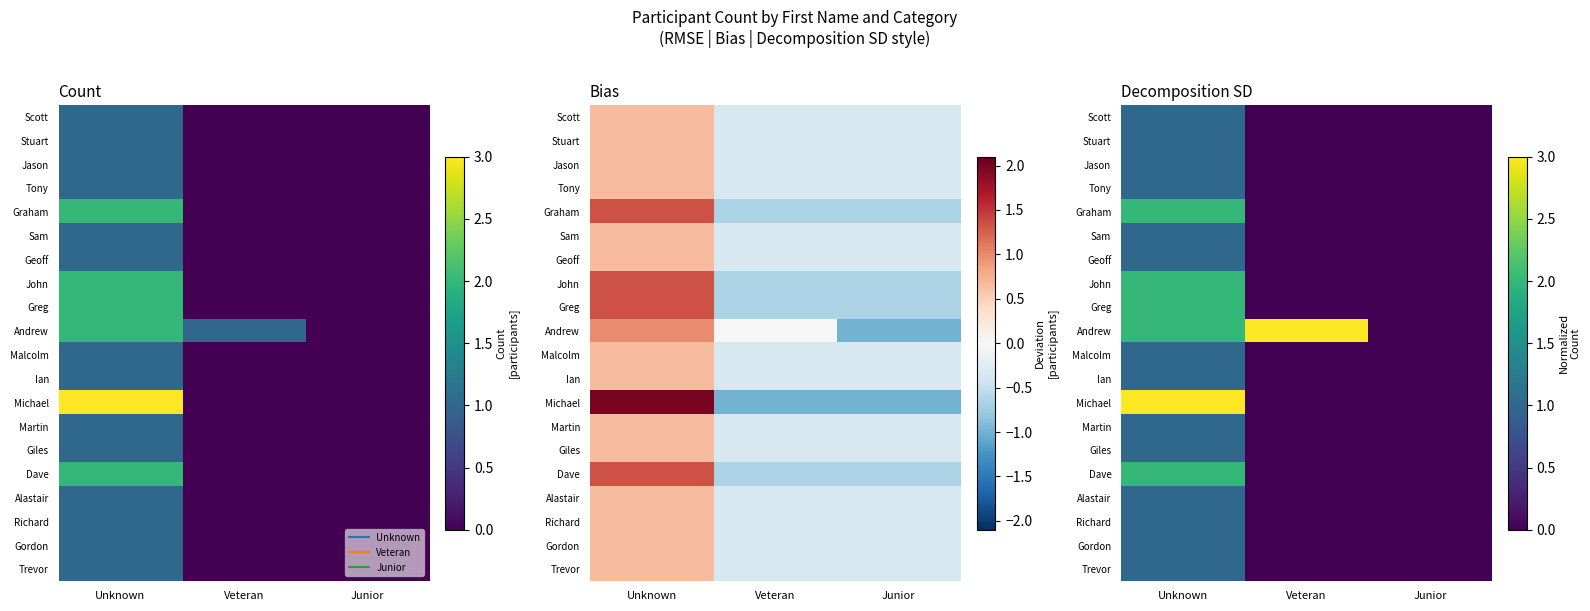

How many values in the Giles series exceed 0?

1